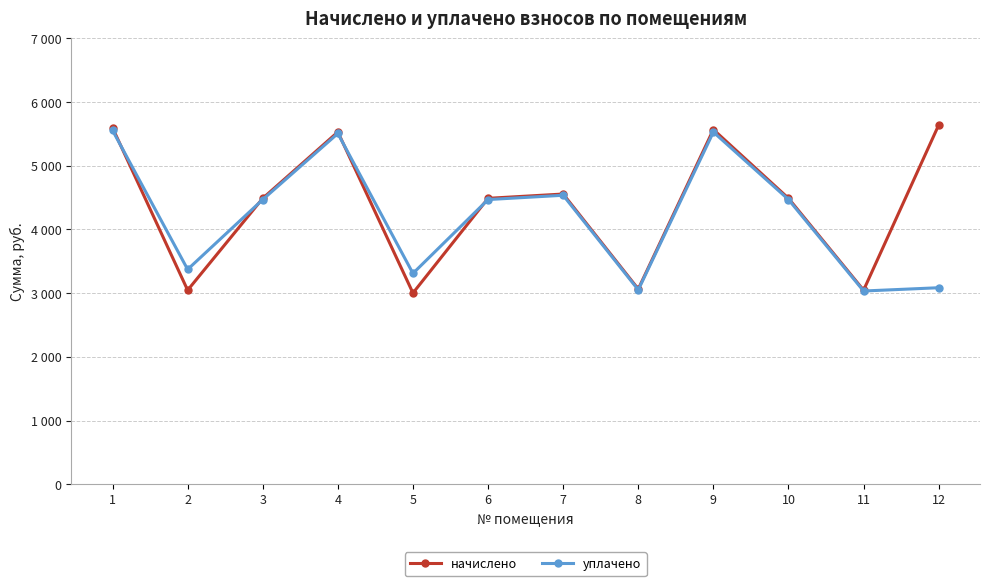

At which label does уплачено first exceed 4470?

1